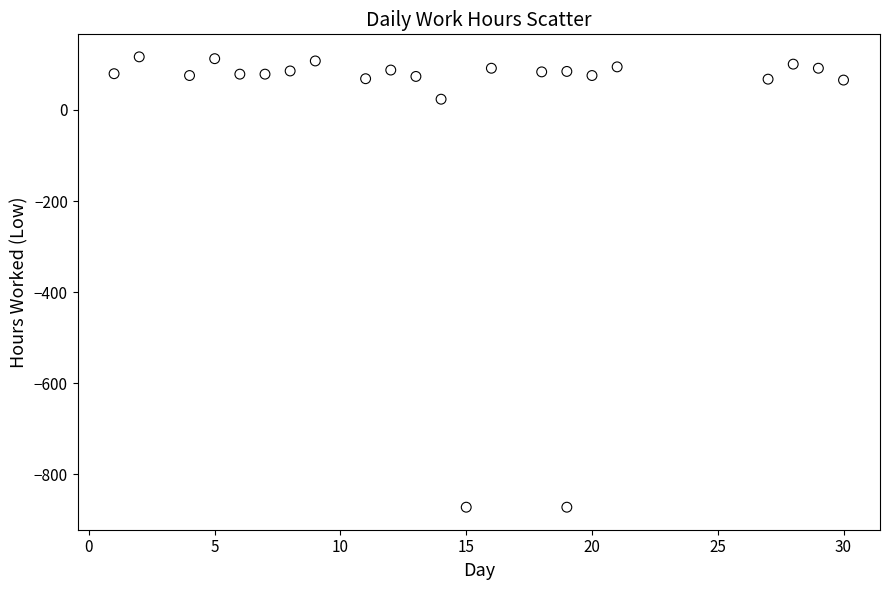

What is the range of X values (max minus min)?

29.0